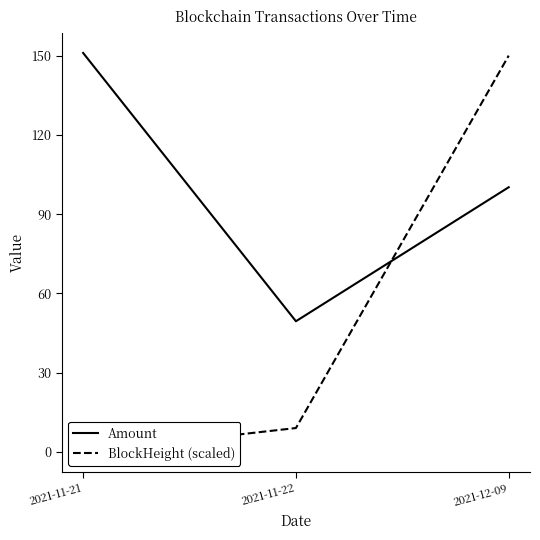

Reading left to right, what are all the values shown in this chart?

Amount: 2021-11-21=151.0	2021-11-22=49.5	2021-12-09=100.2
BlockHeight (scaled): 2021-11-21=0.0	2021-11-22=9.1	2021-12-09=150.0